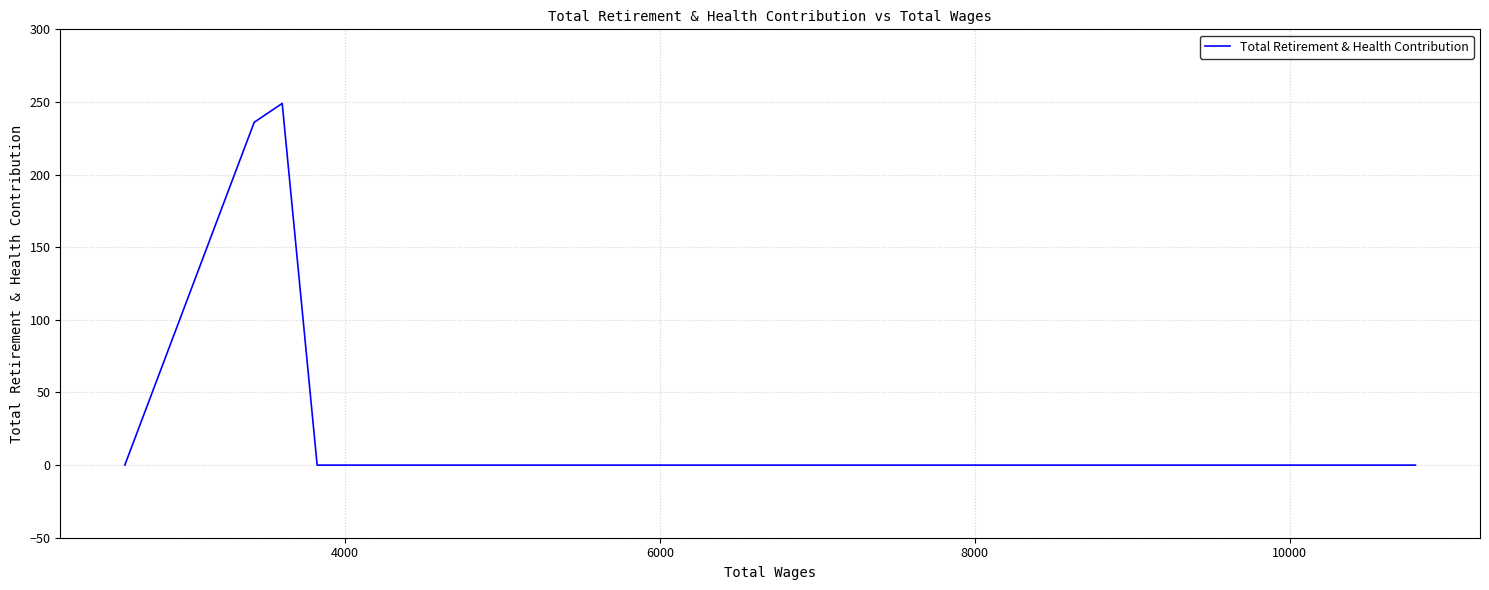

How many interior local peaks (higher than both neighbors) does the data have?

1